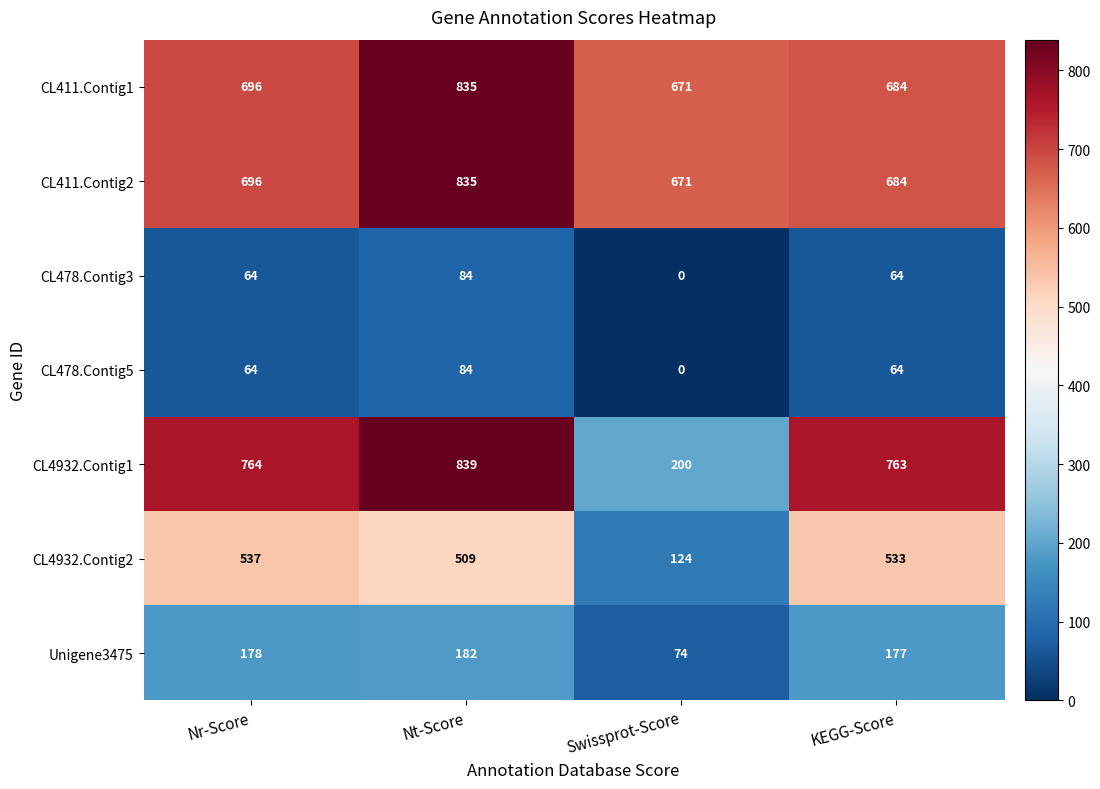

Rank the categories by CL411.Contig1 value from highest to lowest.

Nt-Score, Nr-Score, KEGG-Score, Swissprot-Score